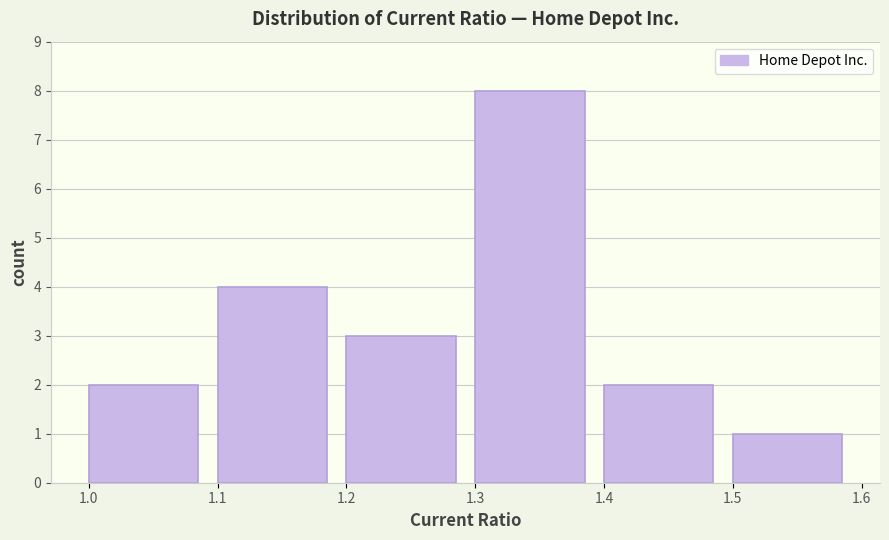

Which range on the x-axis has the tallest bar?

1.3 to 1.4